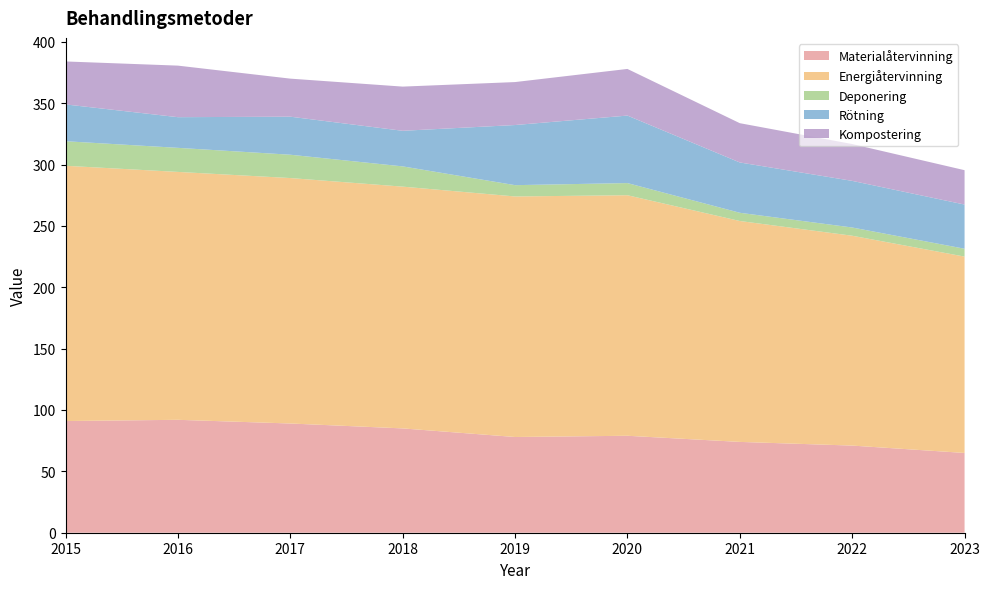

Reading left to right, extract all data points from this chart.

Materialåtervinning: 2015=91.0	2016=92.0	2017=89.0	2018=85.0	2019=78.0	2020=79.0	2021=74.0	2022=71.0	2023=65.0
Energiåtervinning: 2015=208.0	2016=202.0	2017=200.0	2018=197.0	2019=196.0	2020=196.0	2021=180.0	2022=171.0	2023=160.0
Deponering: 2015=20.0	2016=19.6	2017=19.0	2018=16.5	2019=9.2	2020=9.9	2021=6.7	2022=6.7	2023=6.4
Rötning: 2015=30.0	2016=25.0	2017=31.0	2018=29.0	2019=49.0	2020=55.0	2021=41.0	2022=38.0	2023=36.0
Kompostering: 2015=35.0	2016=42.0	2017=31.0	2018=36.0	2019=35.0	2020=38.0	2021=32.0	2022=30.0	2023=28.0